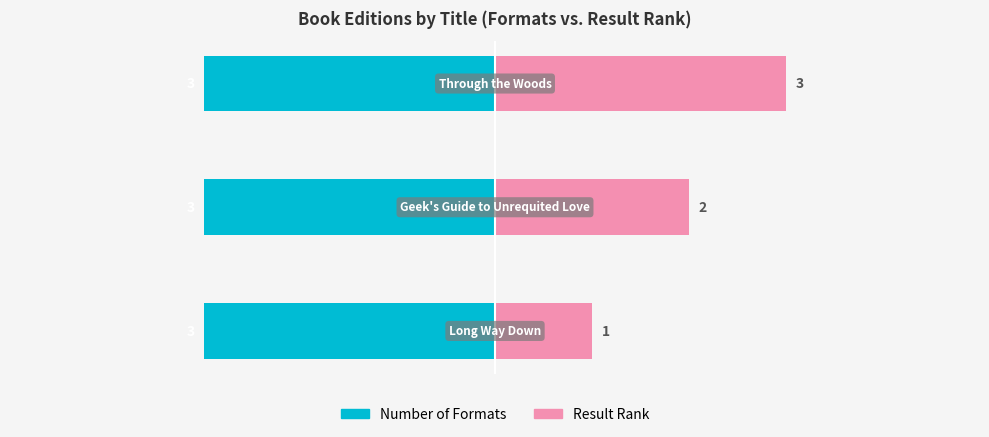

What is the maximum value shown in the chart?

3.0